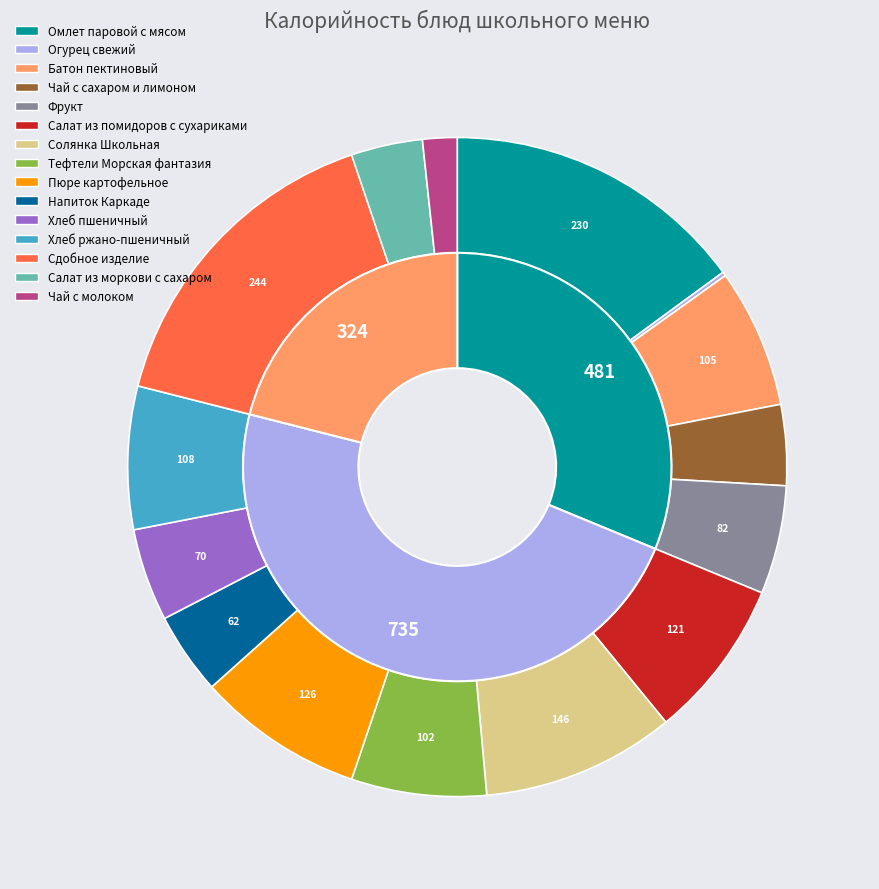

Count the number of slices in the pie.

15